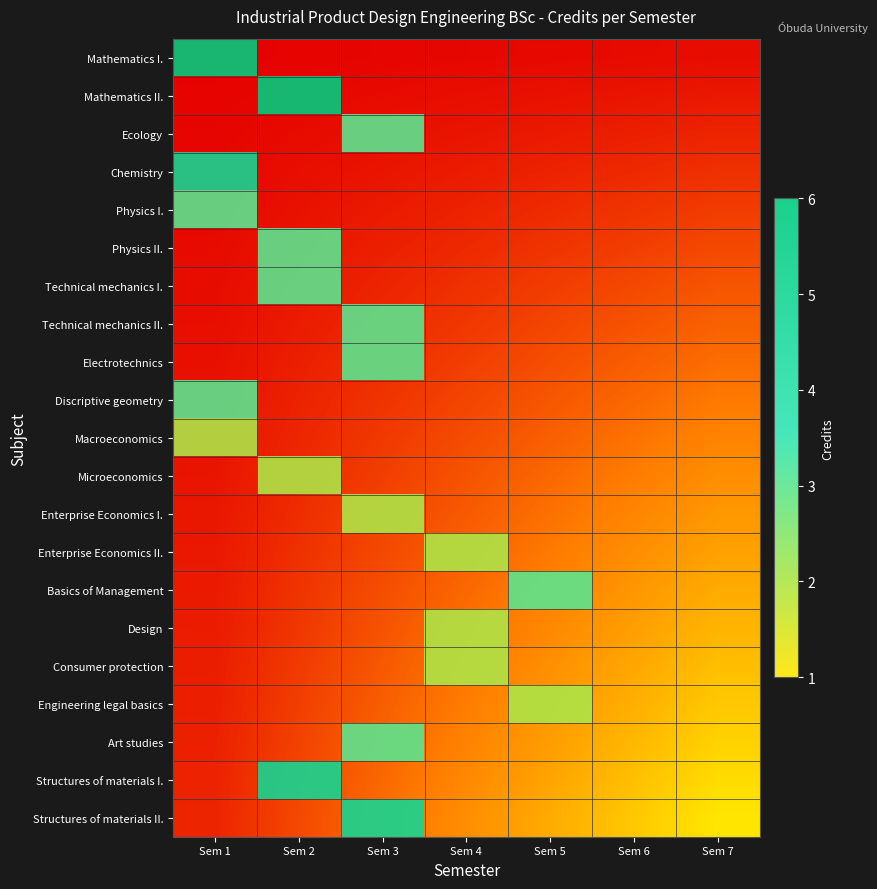

How many series are shown in this chart?

21